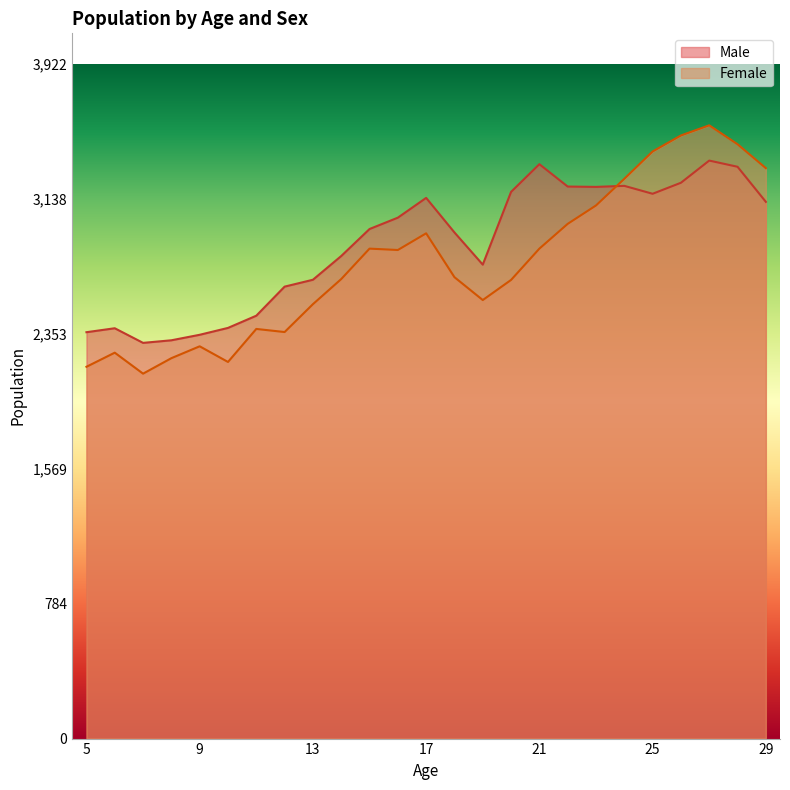

What is the sum of all Male values?

71856